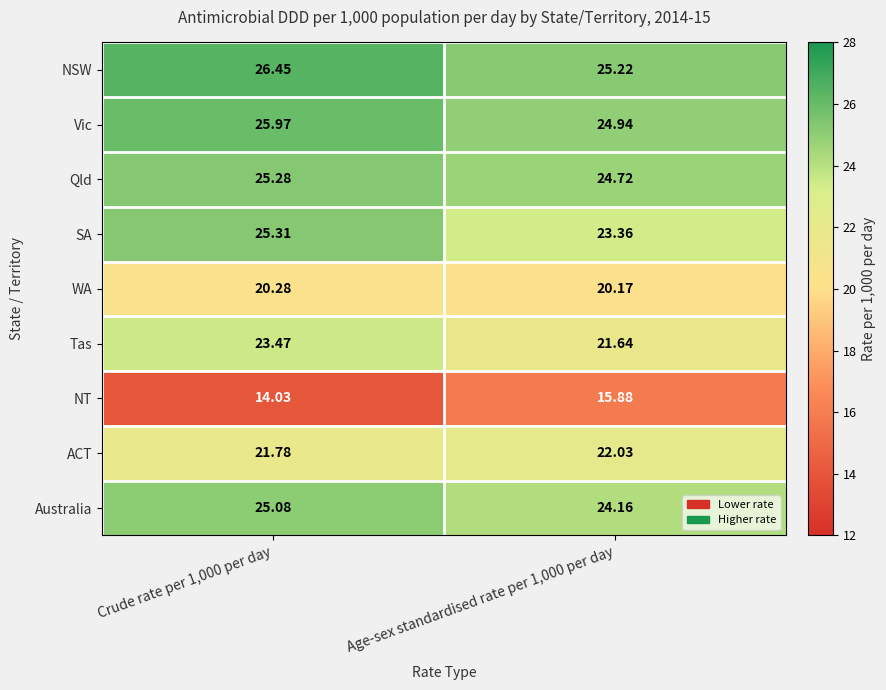

Which series has the widest spread of values?

SA